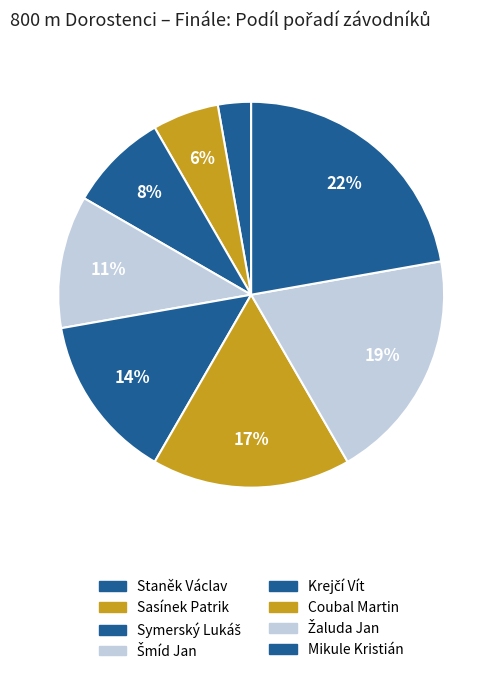

How many slices are in this pie chart?

8